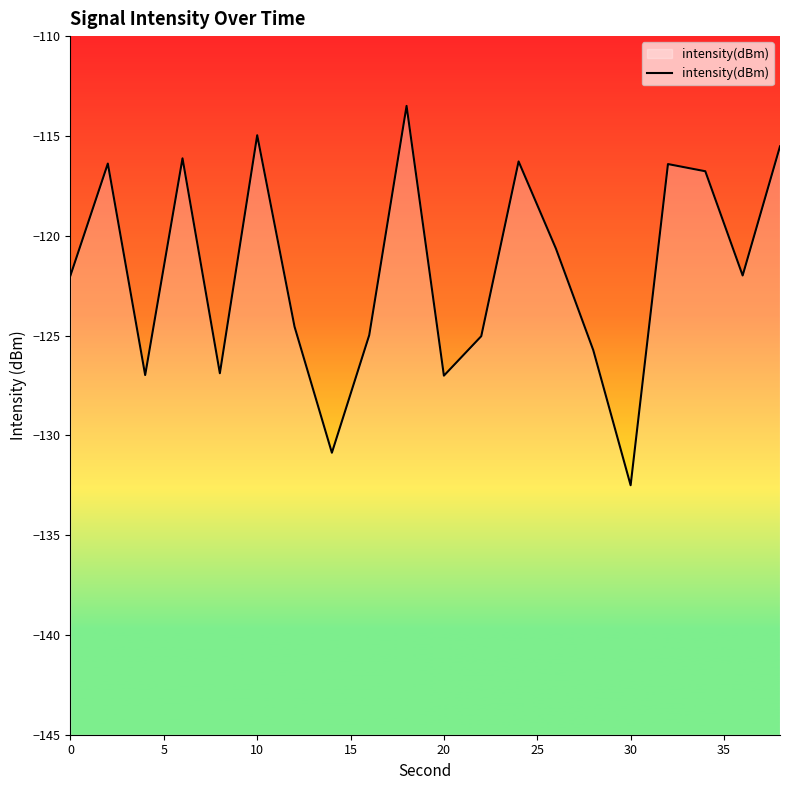

What is the minimum value shown in the chart?

-132.5